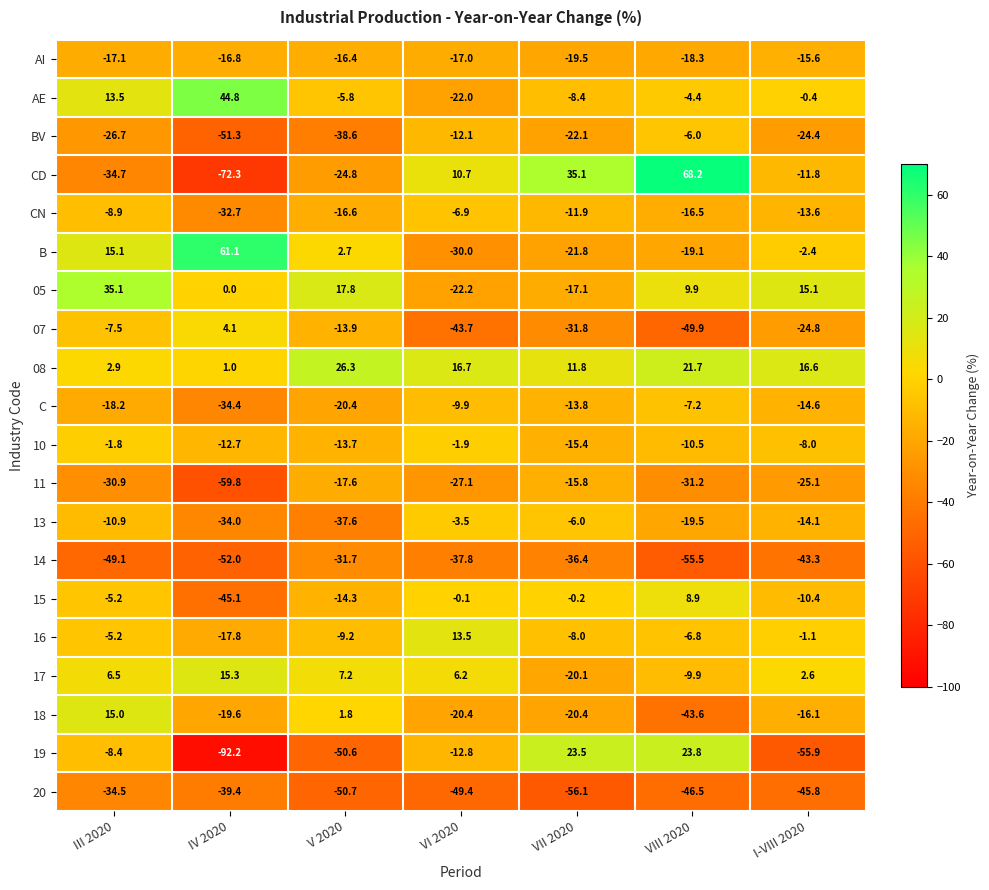

What is the difference between the second highest and minimum values in the 16 series?

16.7